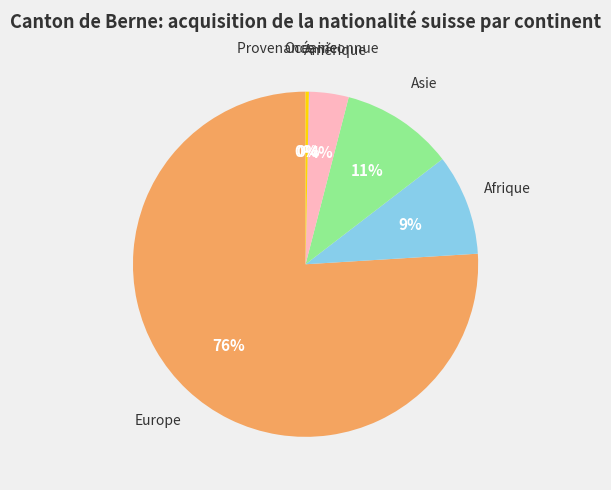

What is the largest slice in the pie chart?

Europe